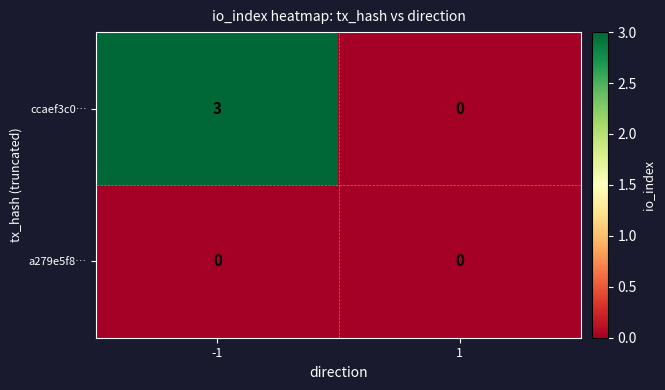

Which series has the largest total across all categories?

ccaef3c0…